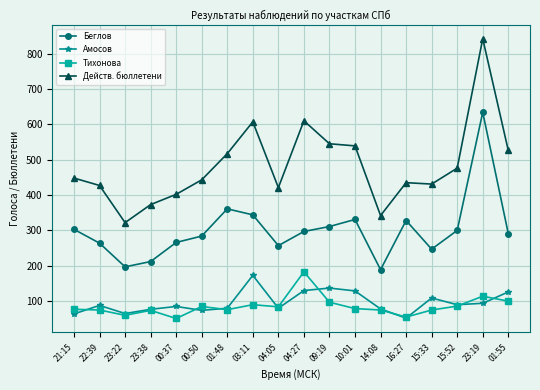

At which label does Беглов first exceed 297?

21:15